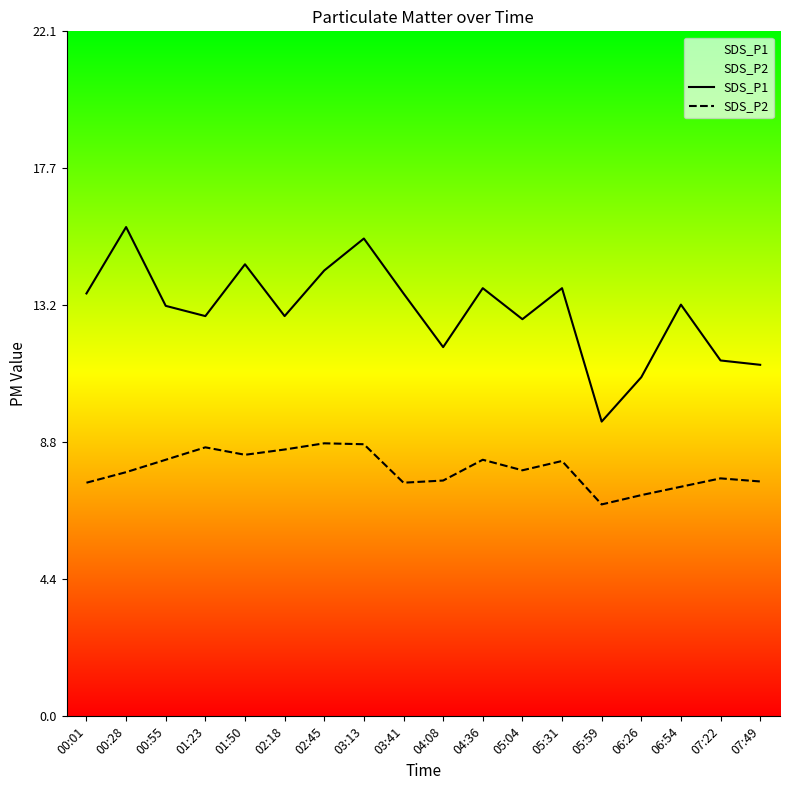

Reading left to right, what are all the values shown in this chart?

SDS_P1: 13.6	15.8	13.2	12.9	14.6	12.9	14.4	15.4	13.6	11.9	13.8	12.8	13.8	9.5	10.9	13.3	11.5	11.3
SDS_P2: 7.5	7.9	8.3	8.7	8.4	8.6	8.8	8.8	7.5	7.6	8.3	7.9	8.2	6.8	7.1	7.4	7.7	7.6